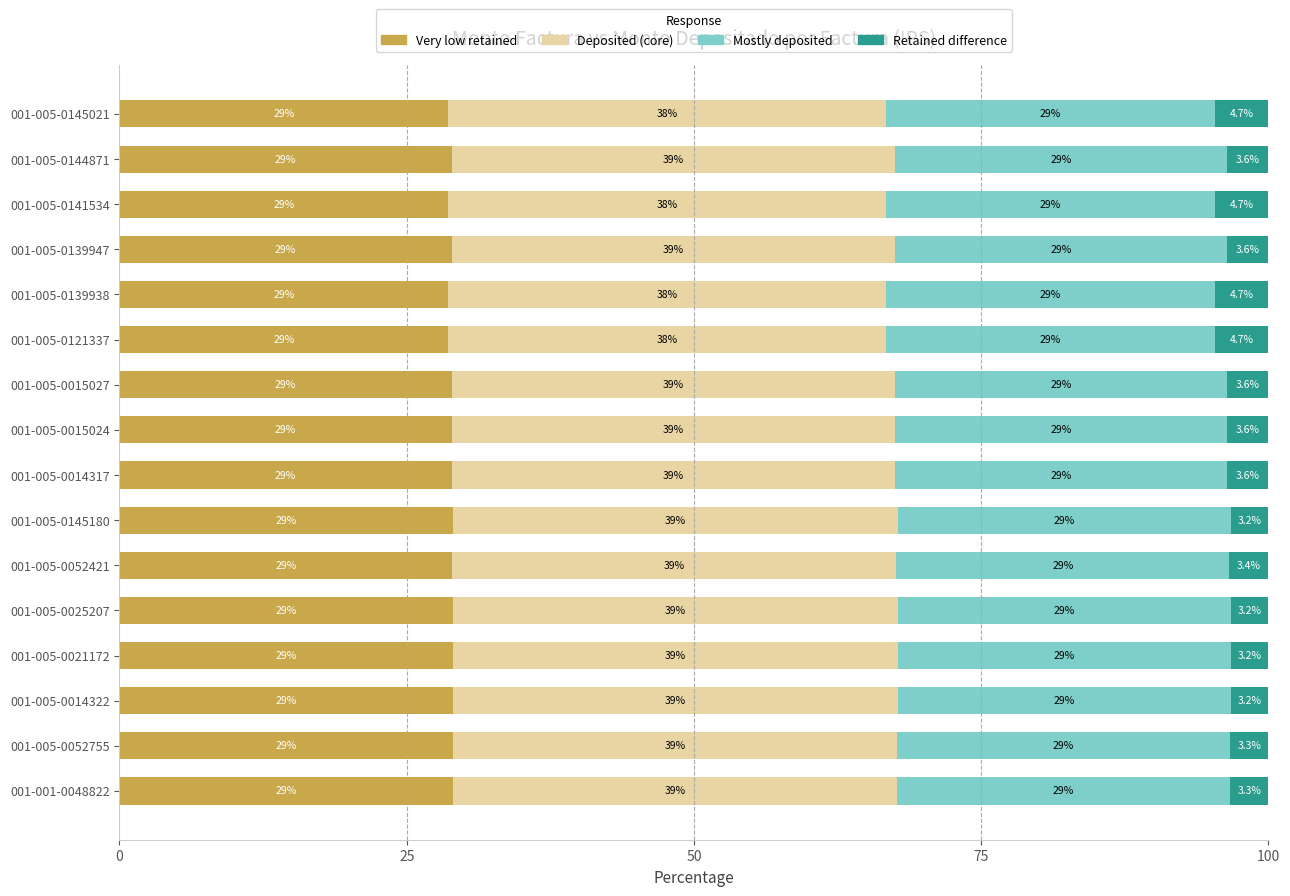

What is the average value of the Very low retained series?

28.9